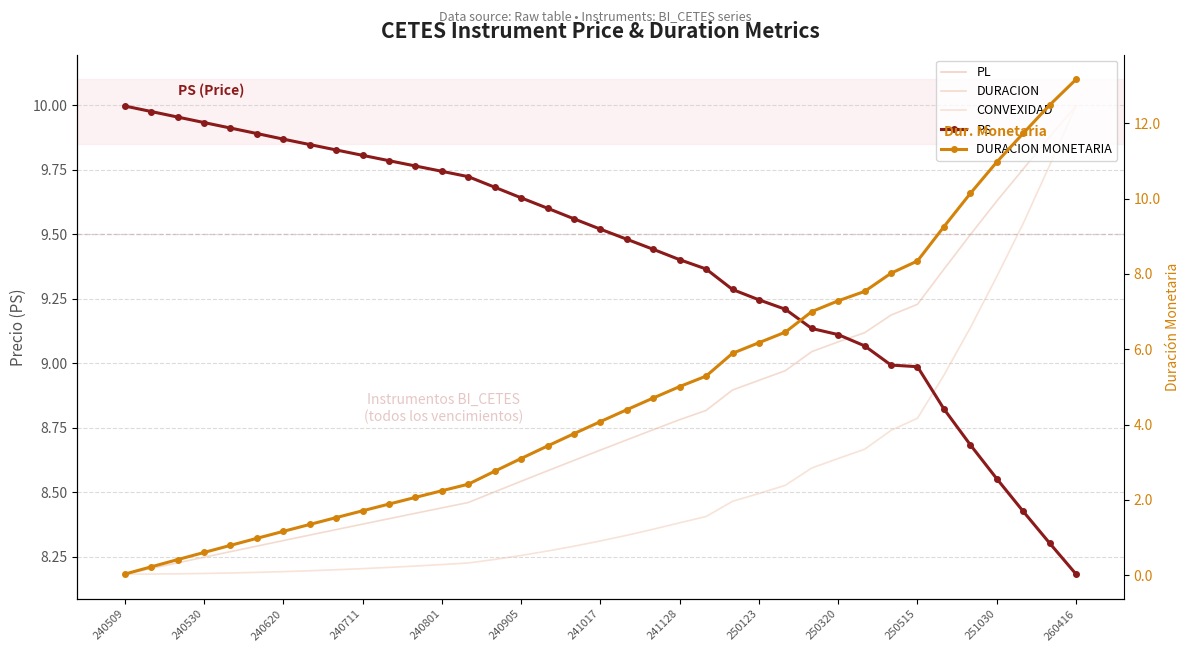

True or false: PS has a value of 4.2 at 32.

False